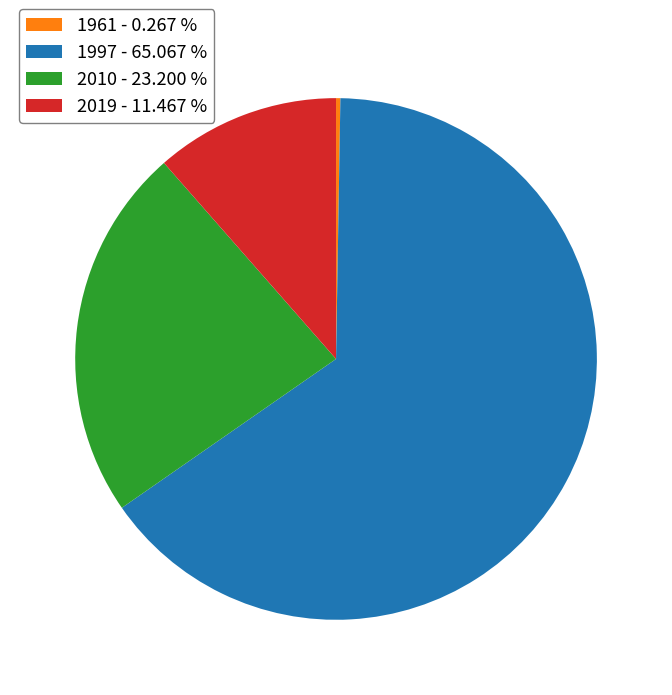

Between 2010 - 23.200 % and 1997 - 65.067 %, which is larger?

1997 - 65.067 %